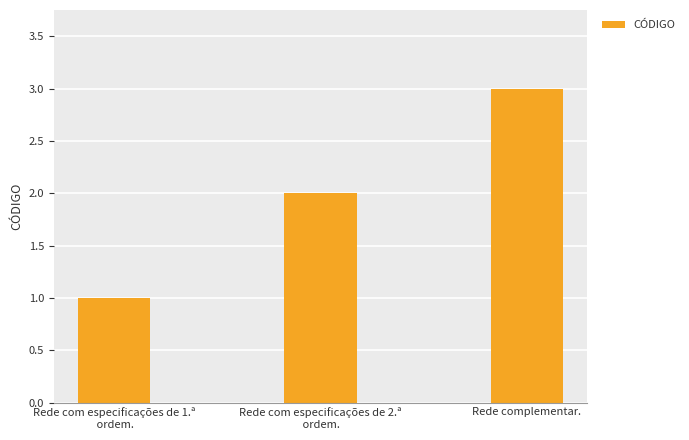

What position from the left is Rede com especificações de 1.ª
 ordem.?

1